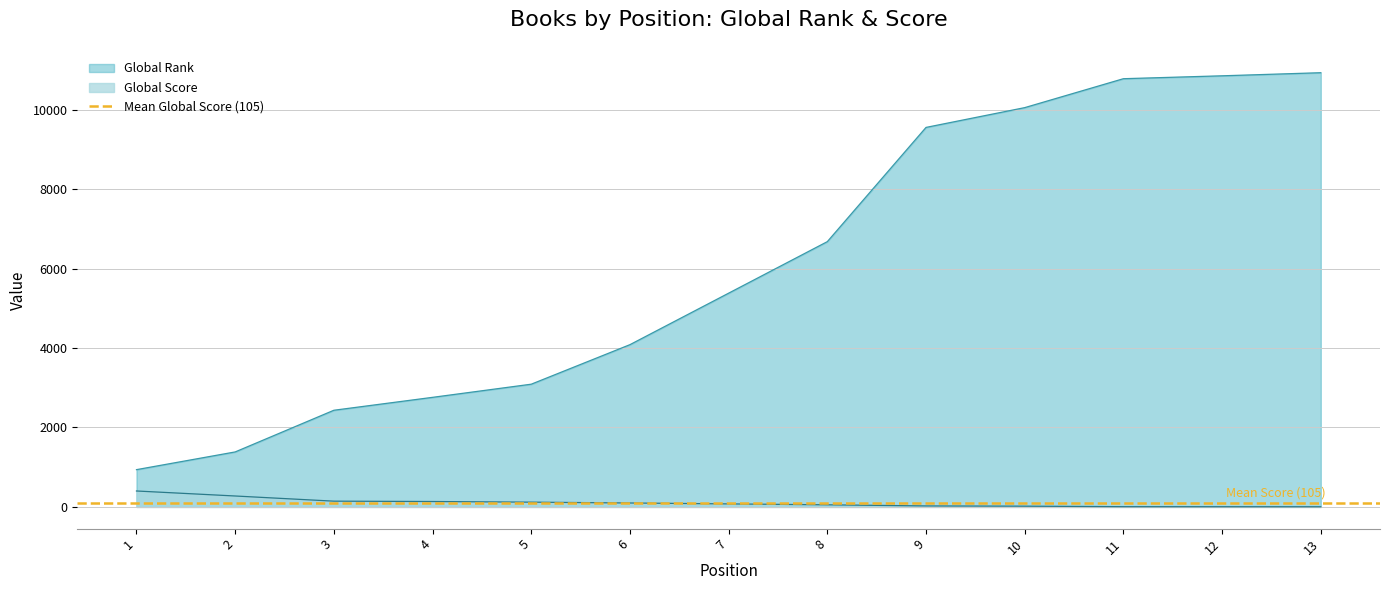

What is the total value across all series at 13?

10933